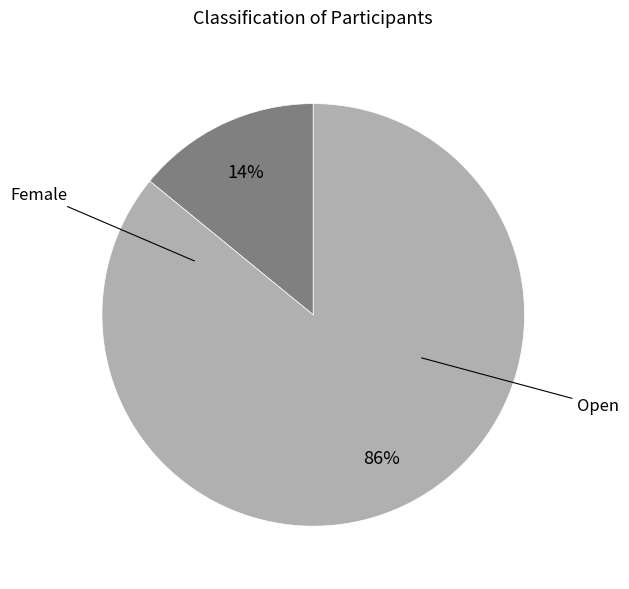

Is there any slice that represents more than half of the pie?

Yes